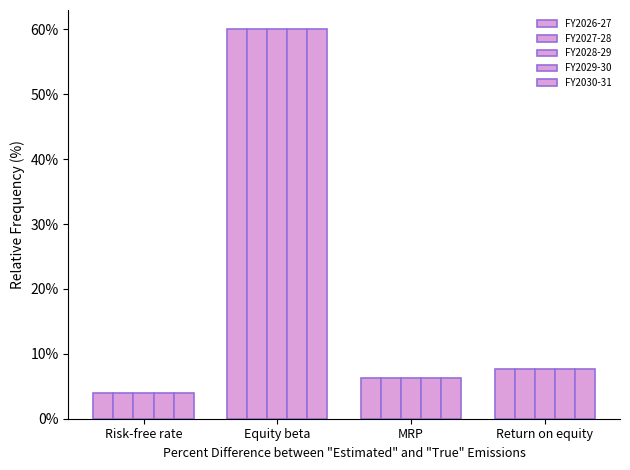

At how many categories does at least one series exceed 0?

4